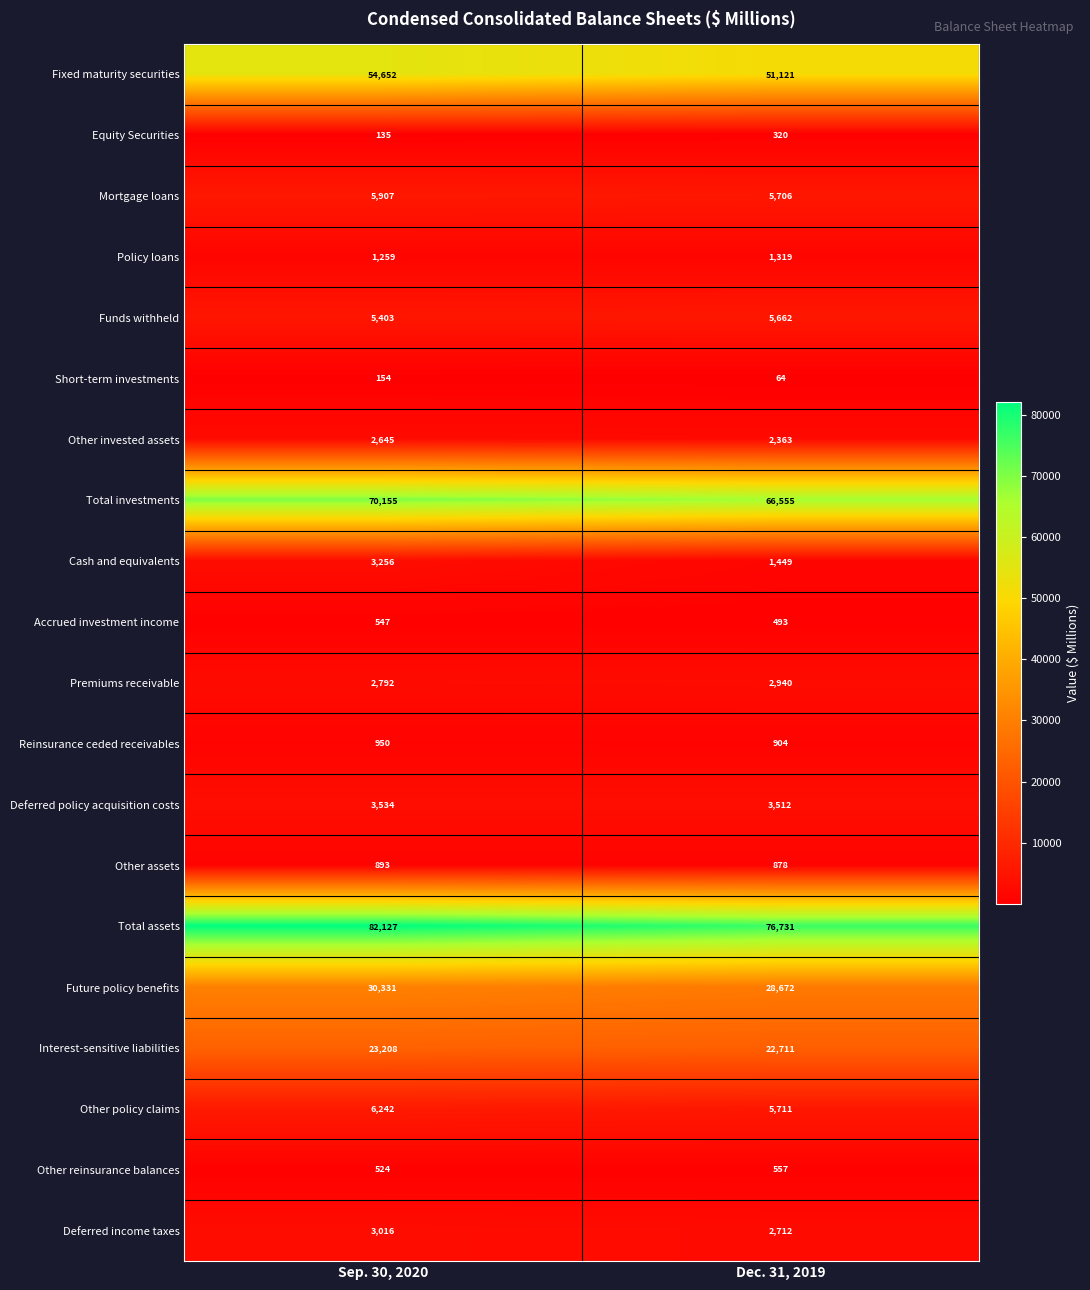

At which category does the chart reach its minimum across all series?

Dec. 31, 2019